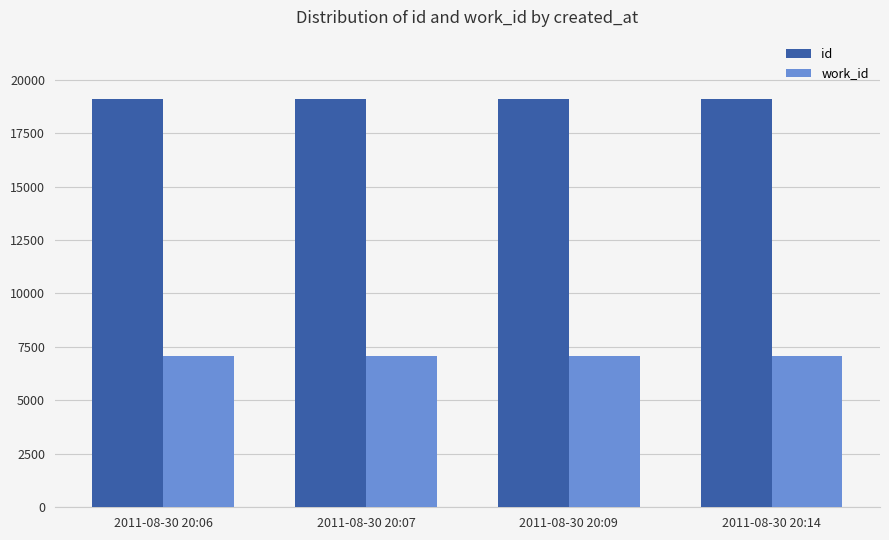

What is the maximum value shown in the chart?

19113